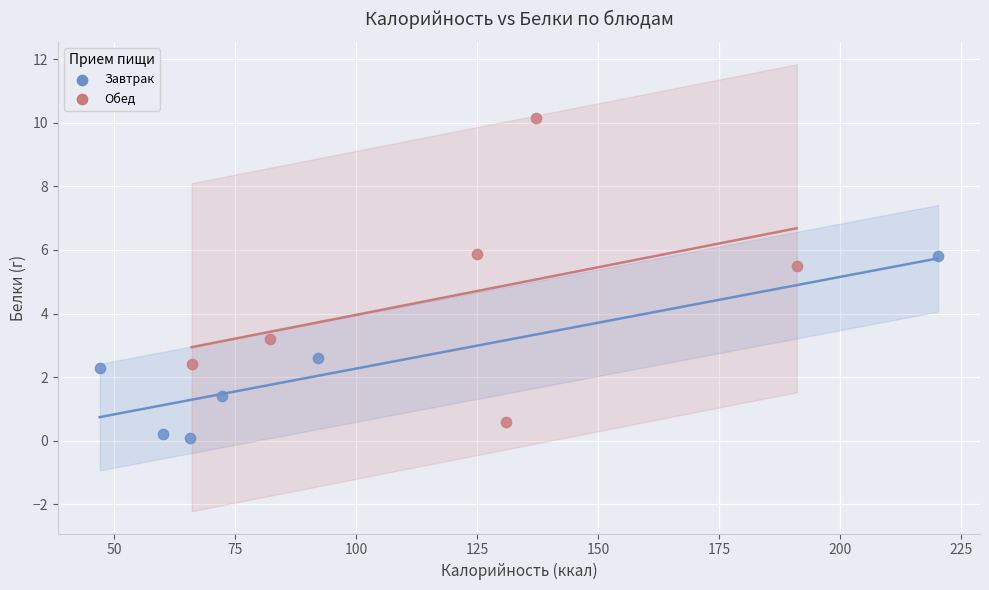

Which series contains the lowest Y value?

Завтрак